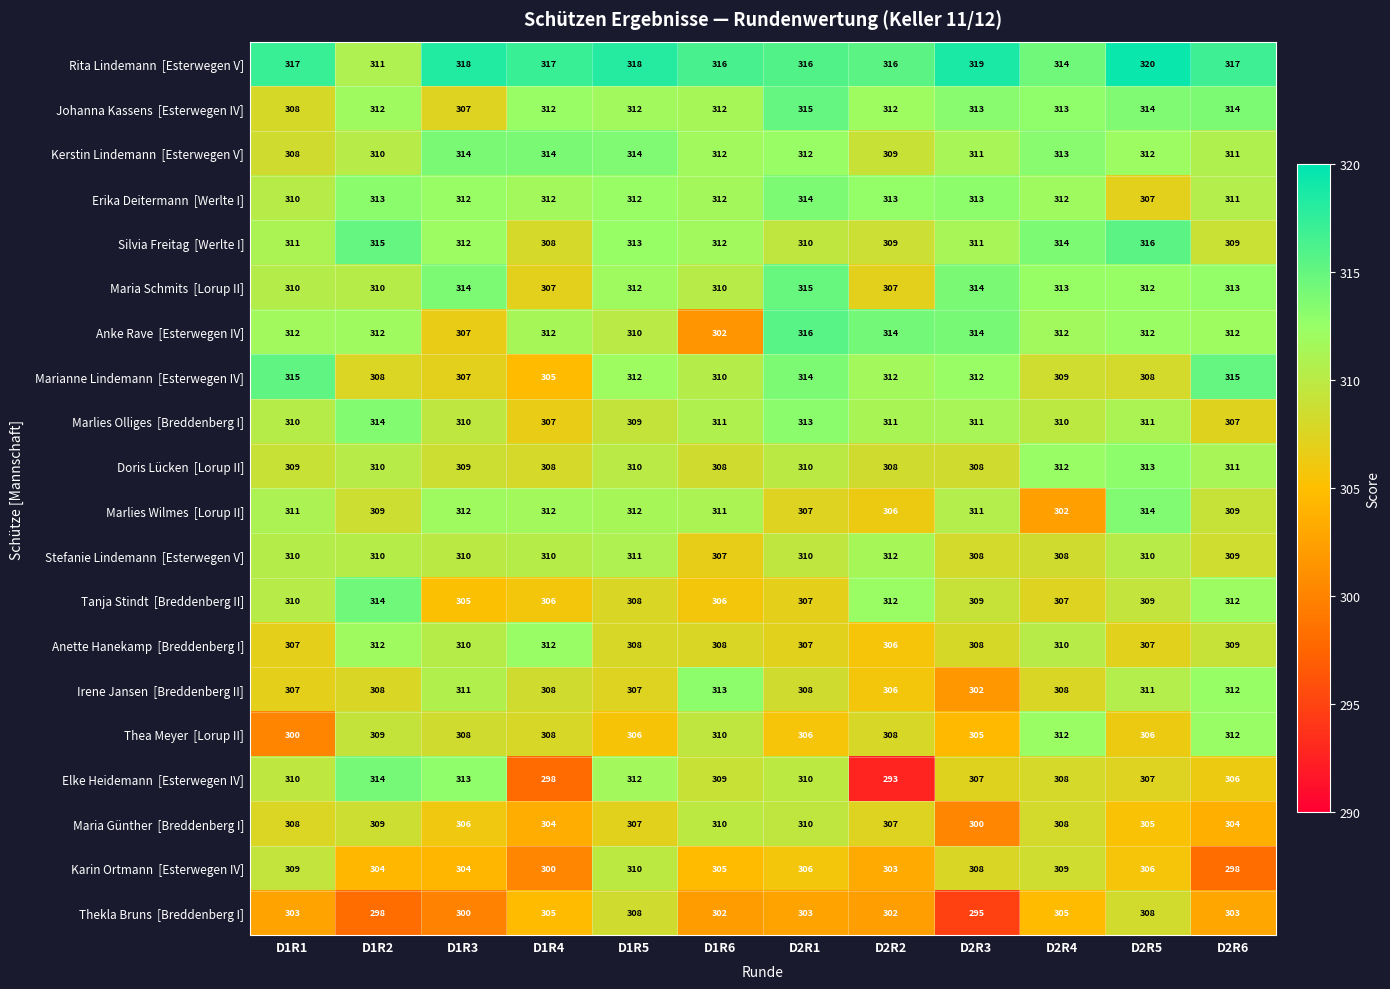

What is the difference between the highest and lowest values at D2R2?

23